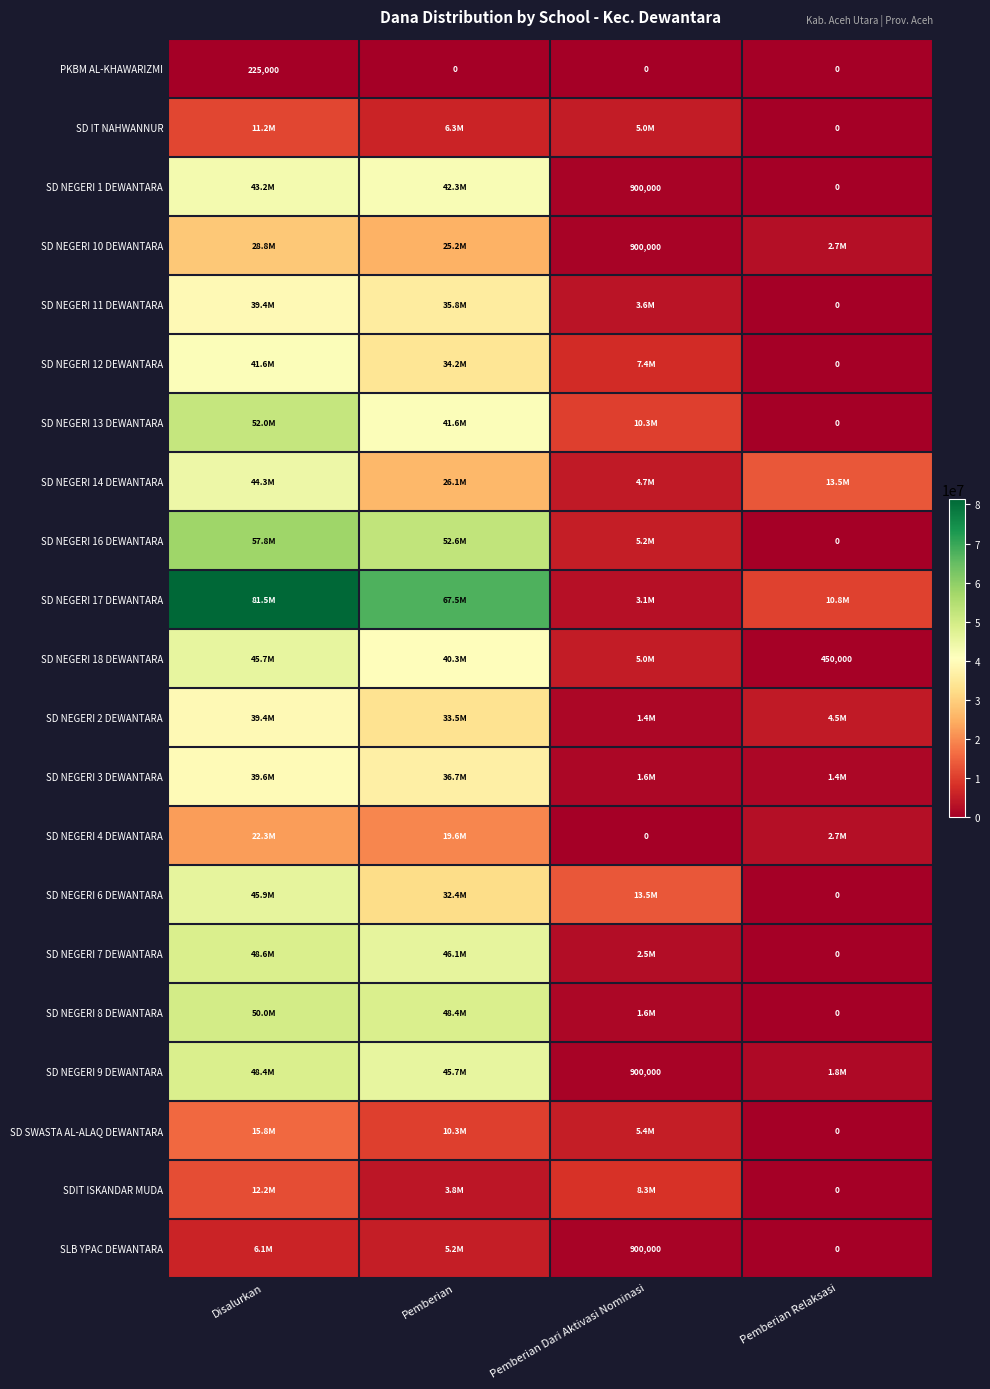

What is the difference between the maximum and second lowest values in the SD NEGERI 16 DEWANTARA series?

52650000